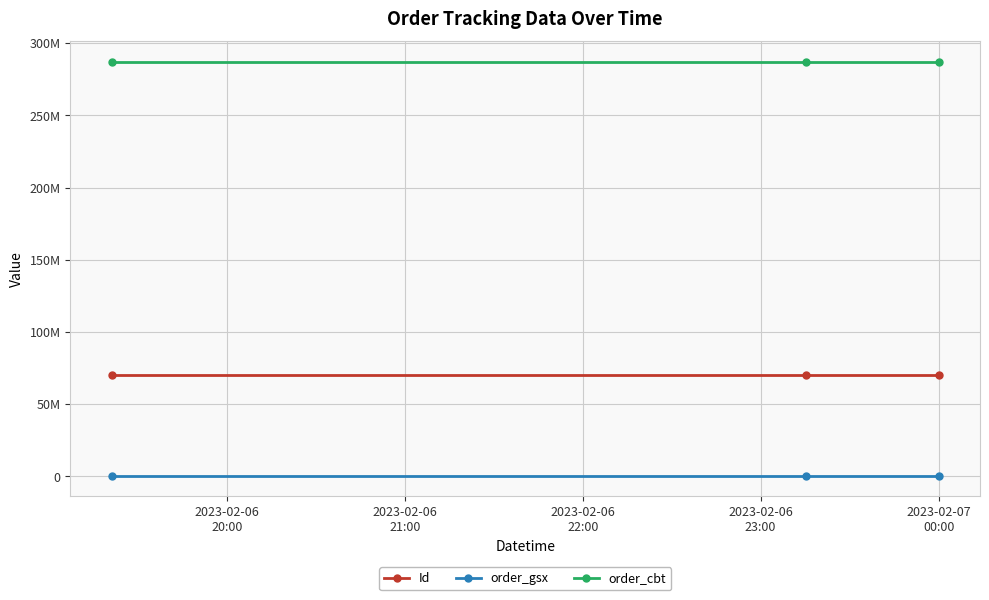

Is this an area chart (filled region under the line)?

No